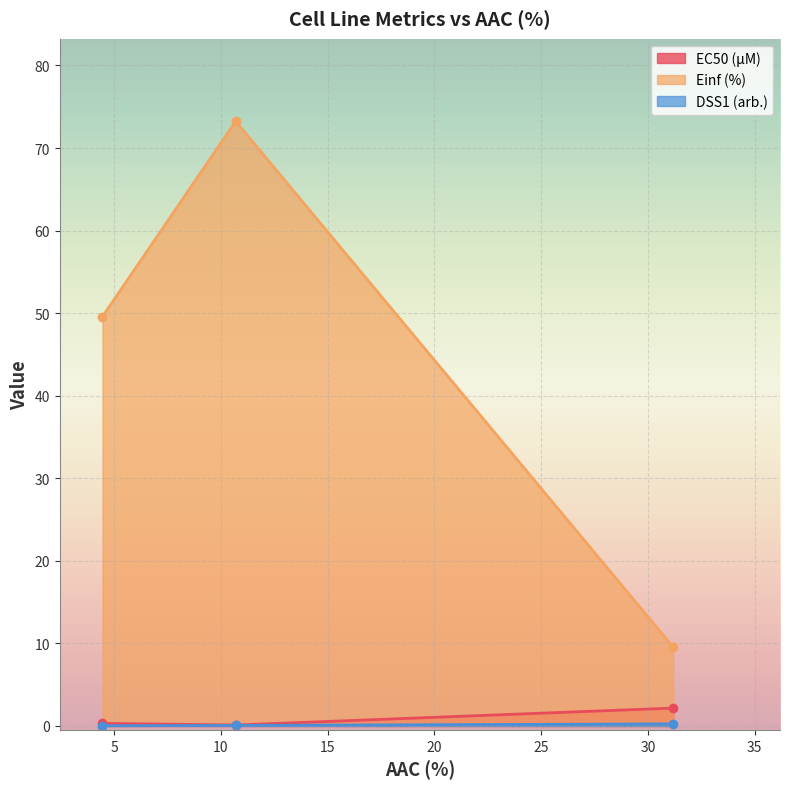

What is the difference between the maximum and minimum values in the Einf (%) series?

63.7